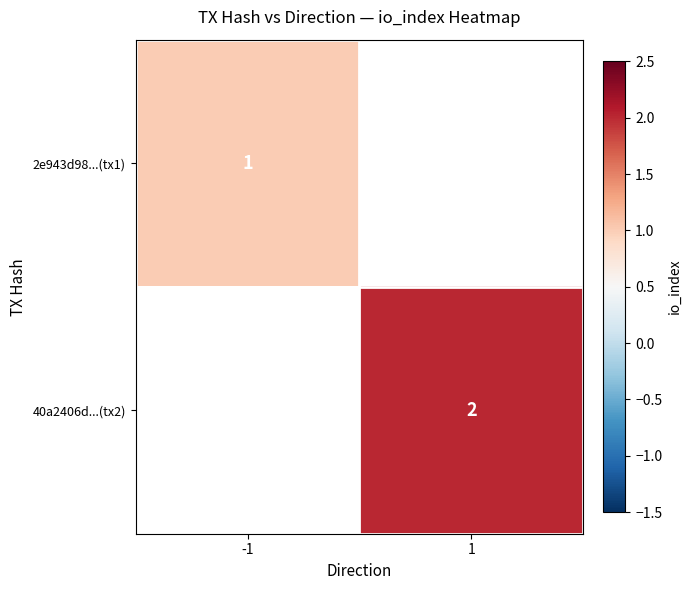

The 2e943d98...(tx1) series shows 2 at -1. True or false?

False